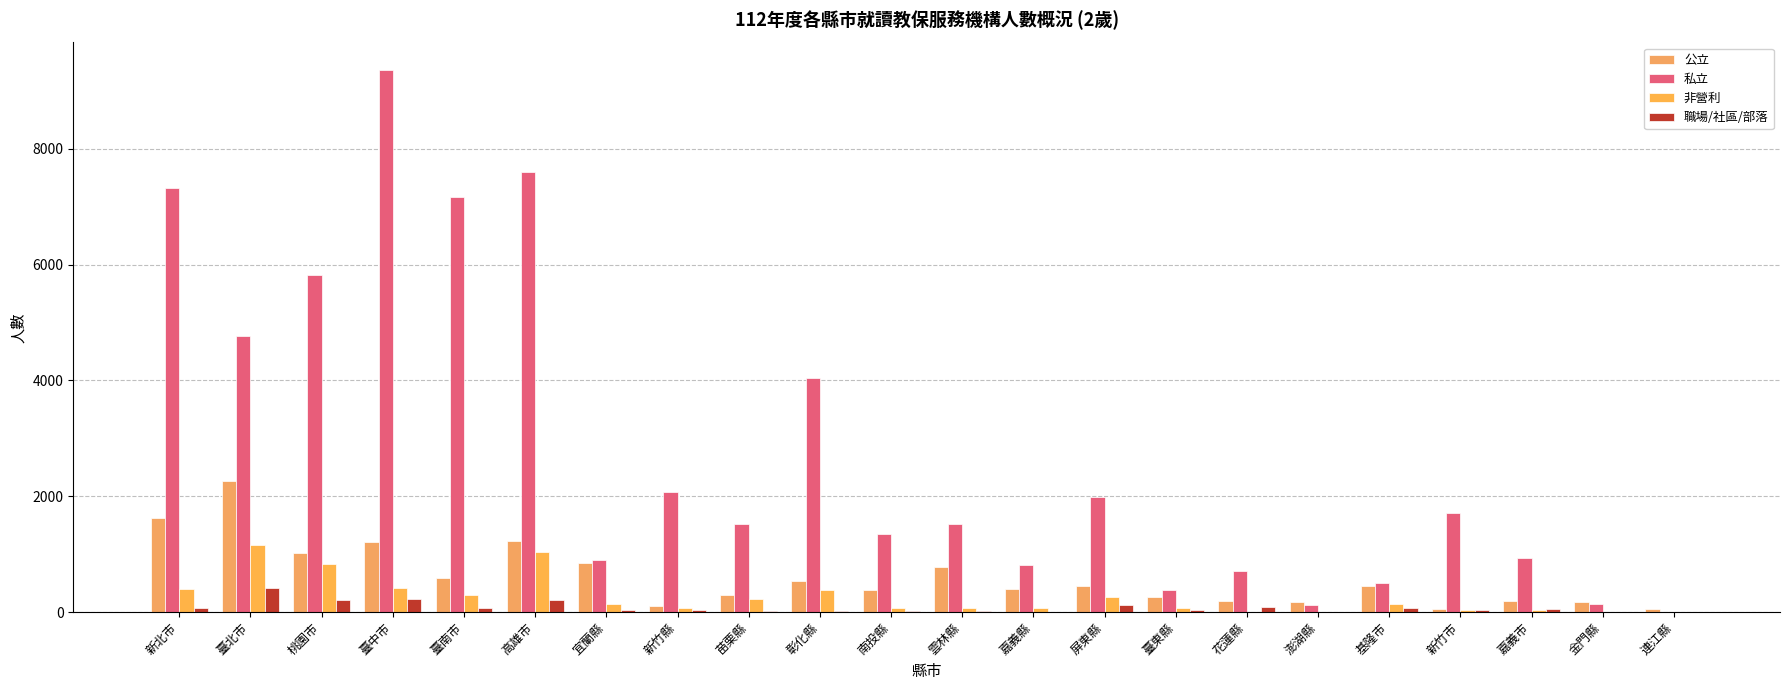

How many groups of bars are there?

22